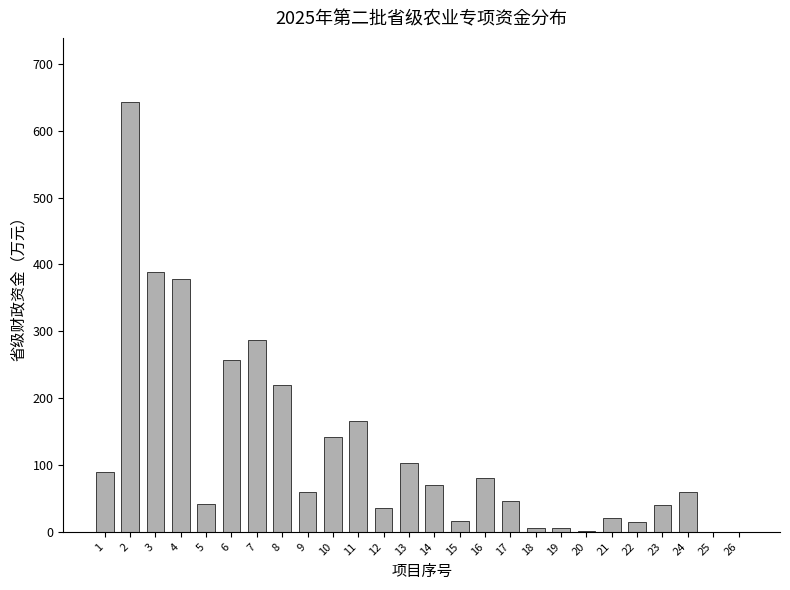

True or false: the data shows 388.8 at 3.

True